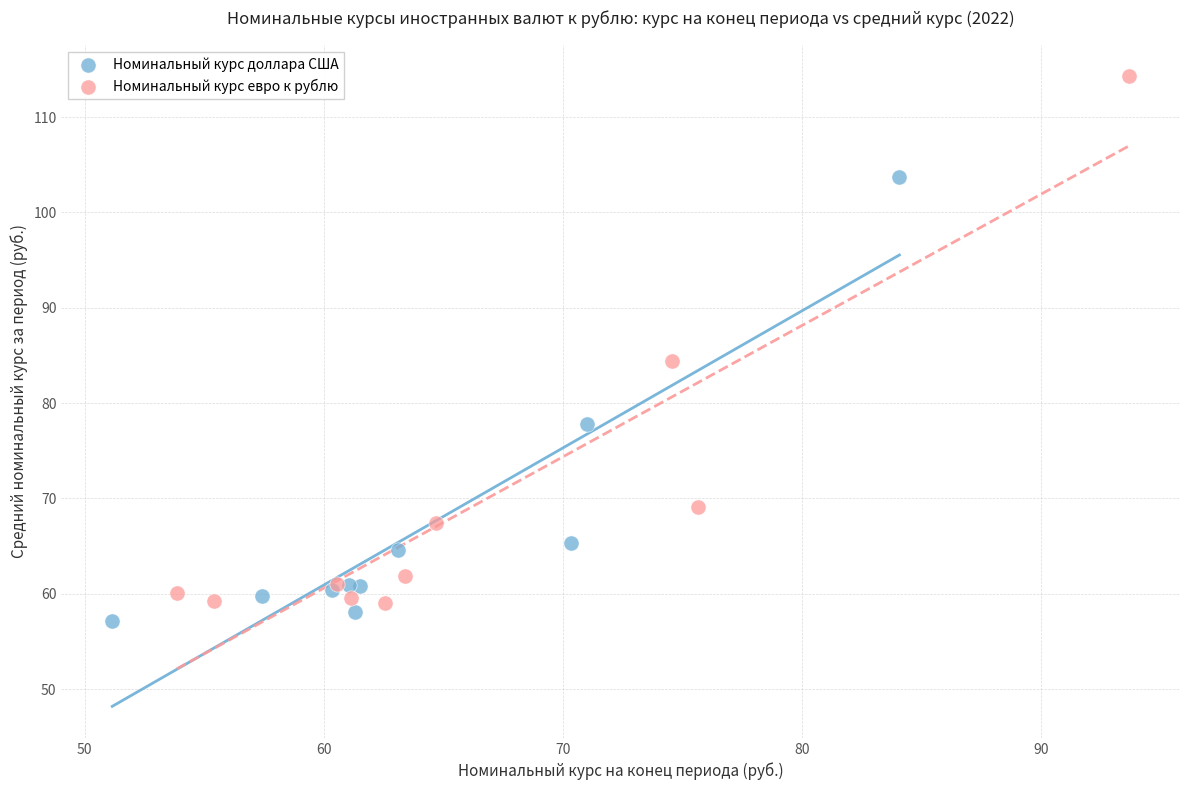

Which series has the largest Y range (max minus min)?

Номинальный курс евро к рублю